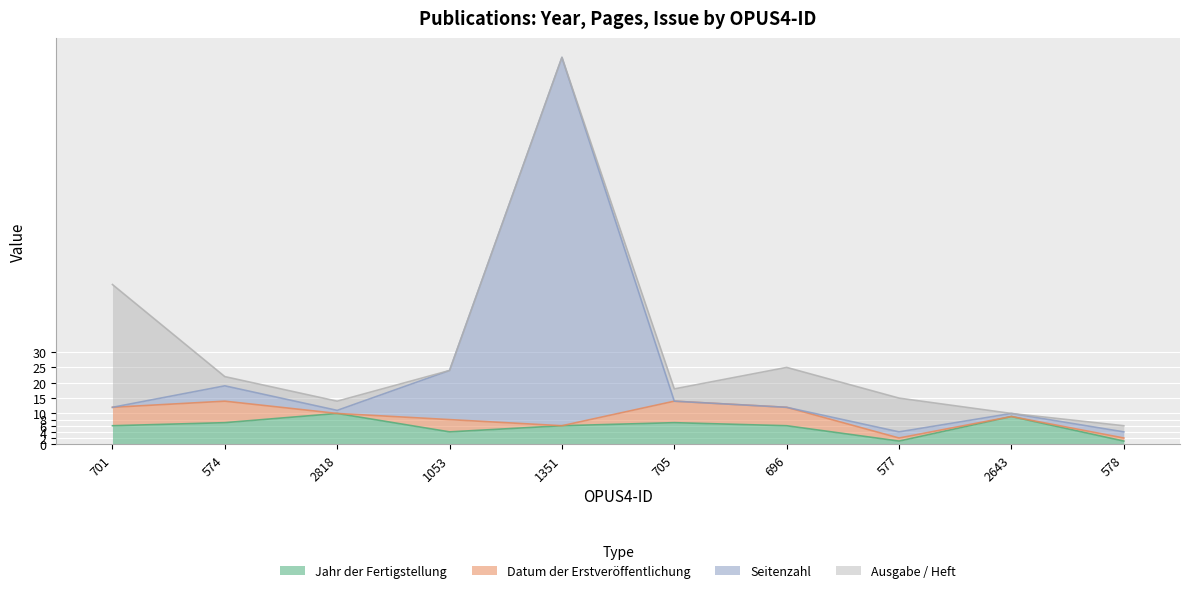

What is the sum of the Jahr der Fertigstellung values at 696 and 701?

12